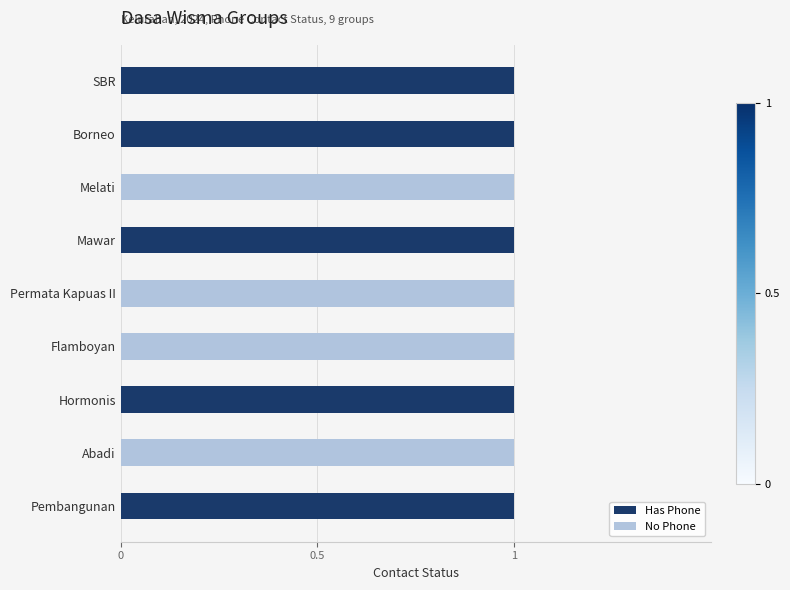

How many series are shown in this chart?

2